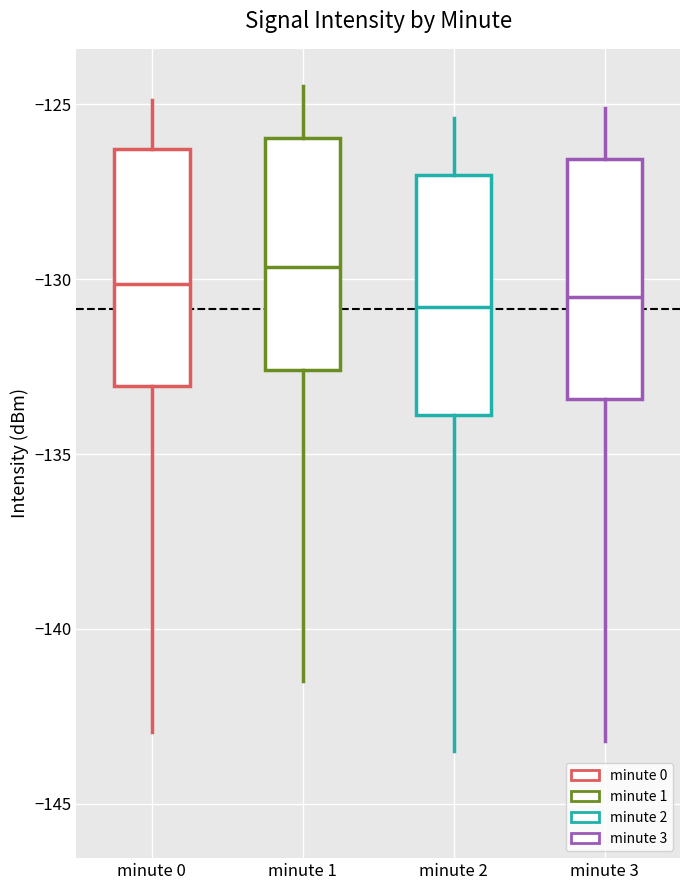

Reading left to right, transcribe this box plot: for each box, give where its median line is, the range the box spans, and where its two whiskers end, as read against the y-axis. The values are not printed on the chart, so give them approximately, as read against the axis.

minute 0: median -130.0, box -133.0 to -126.5, whiskers -143.0 to -125.0
minute 1: median -129.5, box -132.5 to -126.0, whiskers -141.5 to -124.5
minute 2: median -131.0, box -134.0 to -127.0, whiskers -143.5 to -125.5
minute 3: median -130.5, box -133.5 to -126.5, whiskers -143.0 to -125.0